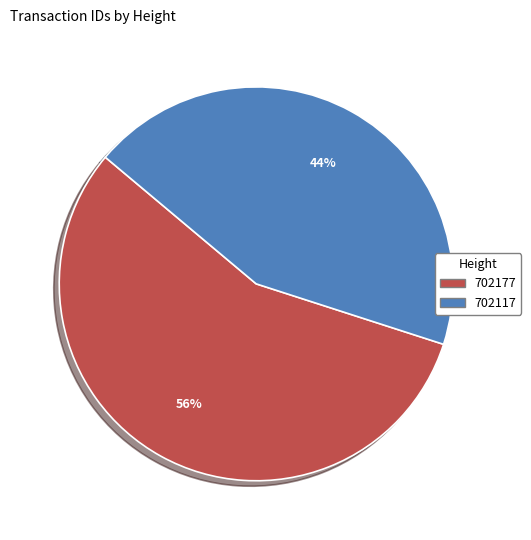

To the nearest percent, what is the average slice percentage?

50%